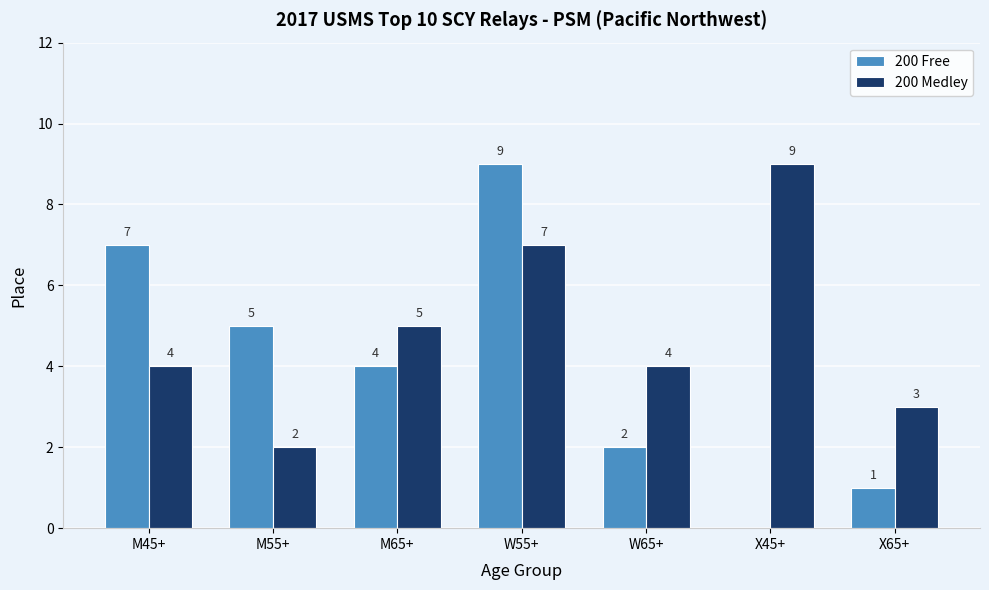

Where is 200 Medley nearest to the value 5?

M65+